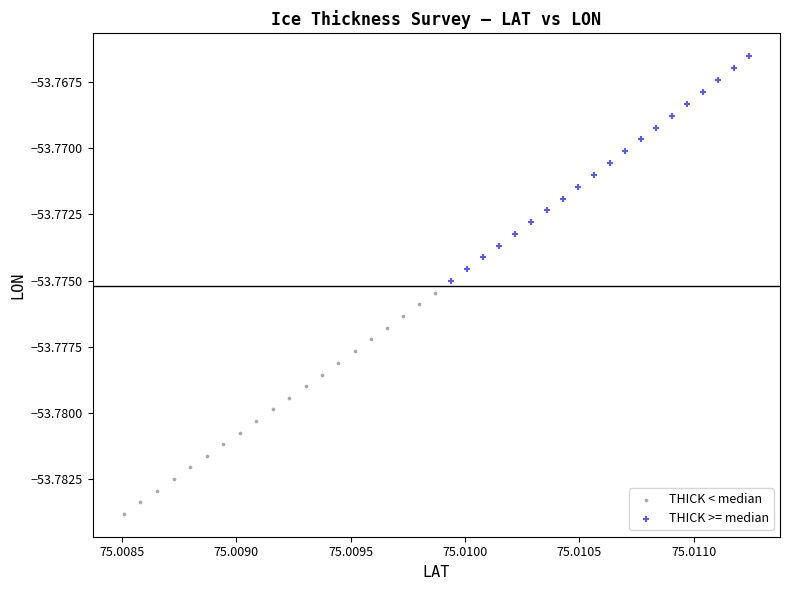

Which series reaches the maximum Y coordinate?

THICK >= median